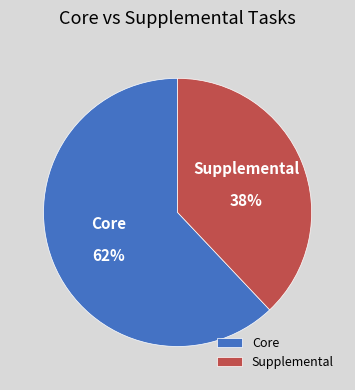

What percentage is the Core slice, to the nearest percent?

62%